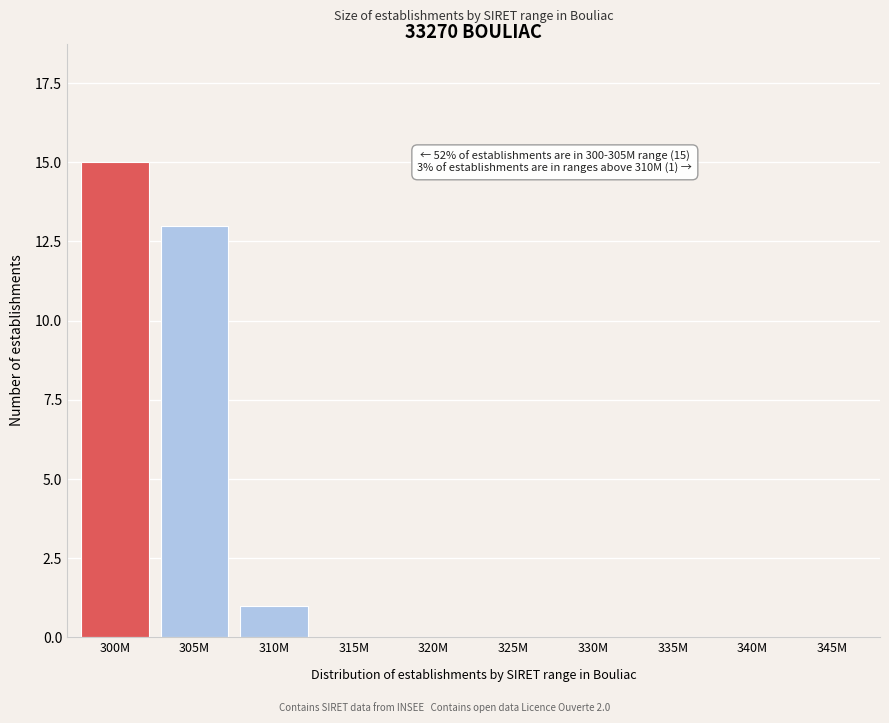

Reading left to right, transcribe all the data shown in this chart.

300M=15	305M=13	310M=1	315M=0	320M=0	325M=0	330M=0	335M=0	340M=0	345M=0